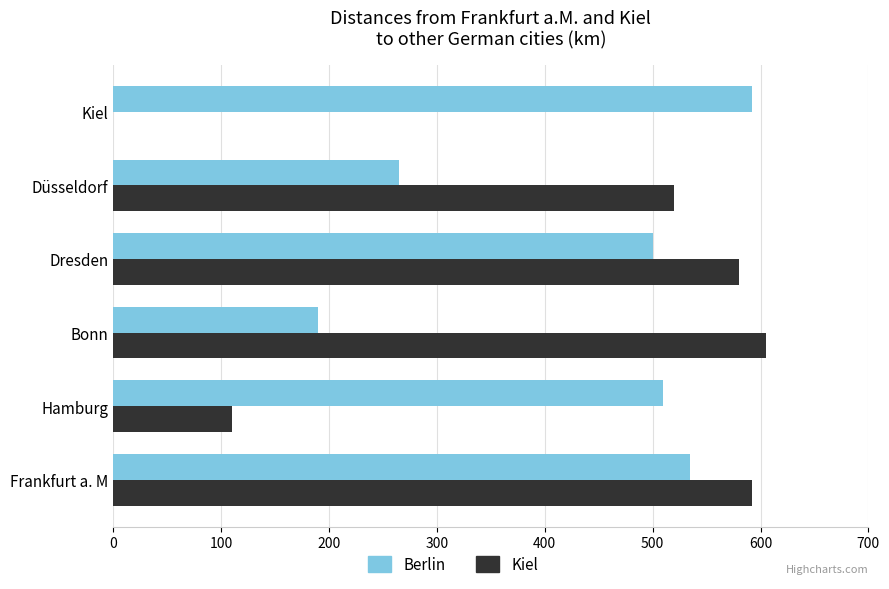

How many categories are shown in the chart?

6